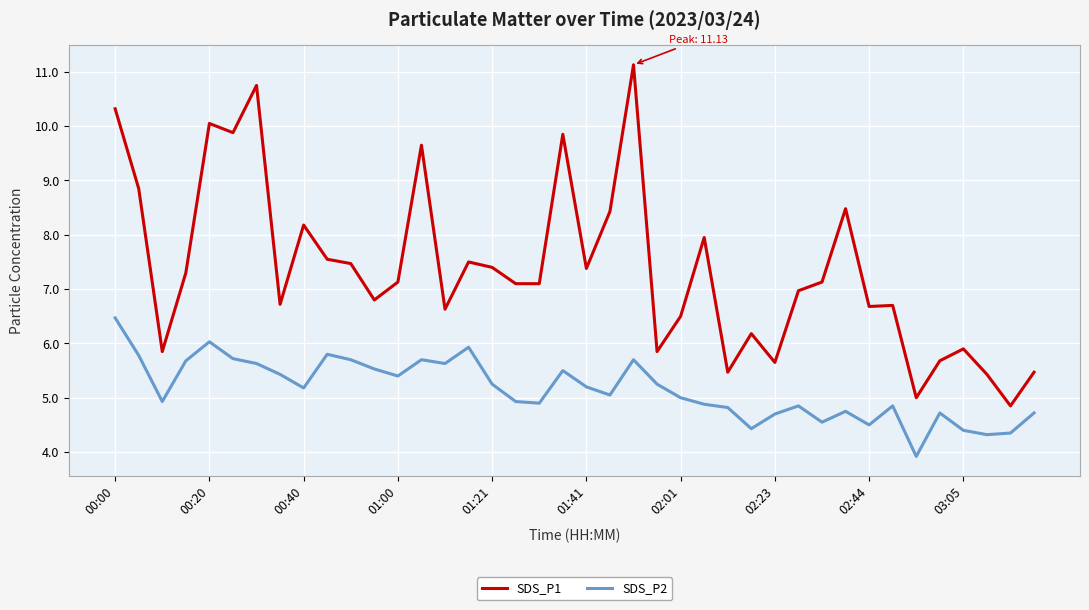

Does the chart display data point markers on the line(s)?

No